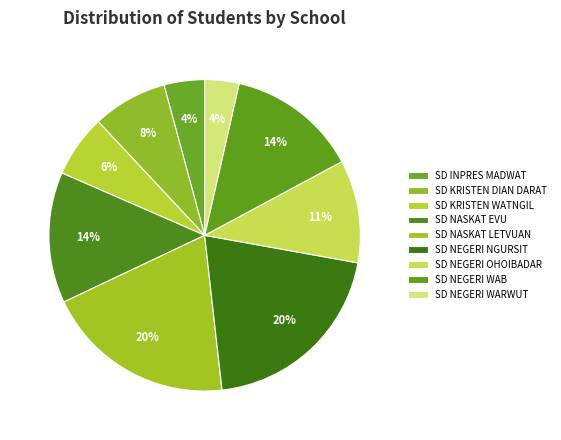

How many slices are in this pie chart?

9